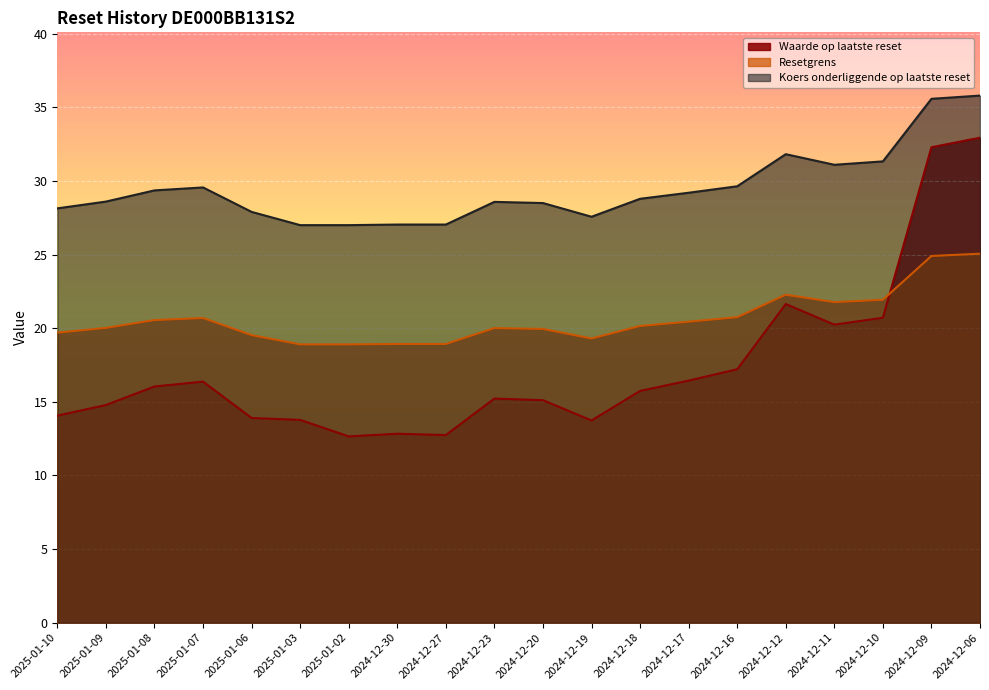

Reading left to right, what are all the values shown in this chart?

Waarde op laatste reset: 2025-01-10=14.1	2025-01-09=14.8	2025-01-08=16.0	2025-01-07=16.4	2025-01-06=13.9	2025-01-03=13.8	2025-01-02=12.7	2024-12-30=12.8	2024-12-27=12.7	2024-12-23=15.2	2024-12-20=15.1	2024-12-19=13.7	2024-12-18=15.7	2024-12-17=16.4	2024-12-16=17.2	2024-12-12=21.6	2024-12-11=20.2	2024-12-10=20.7	2024-12-09=32.3	2024-12-06=32.9
Resetgrens: 2025-01-10=19.7	2025-01-09=20.0	2025-01-08=20.6	2025-01-07=20.7	2025-01-06=19.5	2025-01-03=18.9	2025-01-02=18.9	2024-12-30=18.9	2024-12-27=18.9	2024-12-23=20.0	2024-12-20=19.9	2024-12-19=19.3	2024-12-18=20.2	2024-12-17=20.4	2024-12-16=20.7	2024-12-12=22.3	2024-12-11=21.8	2024-12-10=21.9	2024-12-09=24.9	2024-12-06=25.1
Koers onderliggende op laatste reset: 2025-01-10=28.1	2025-01-09=28.6	2025-01-08=29.4	2025-01-07=29.6	2025-01-06=27.9	2025-01-03=27.0	2025-01-02=27.0	2024-12-30=27.0	2024-12-27=27.0	2024-12-23=28.6	2024-12-20=28.5	2024-12-19=27.6	2024-12-18=28.8	2024-12-17=29.2	2024-12-16=29.6	2024-12-12=31.8	2024-12-11=31.1	2024-12-10=31.3	2024-12-09=35.6	2024-12-06=35.8